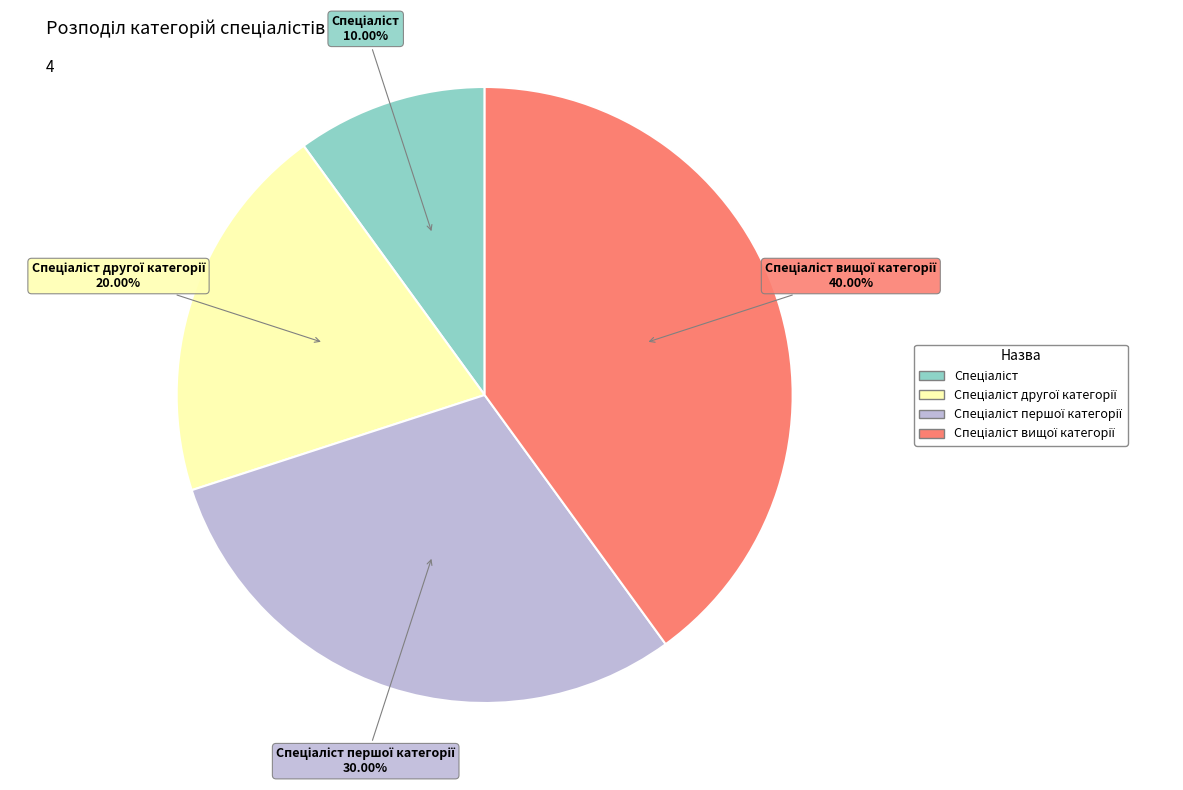

Is there any slice that represents more than half of the pie?

No